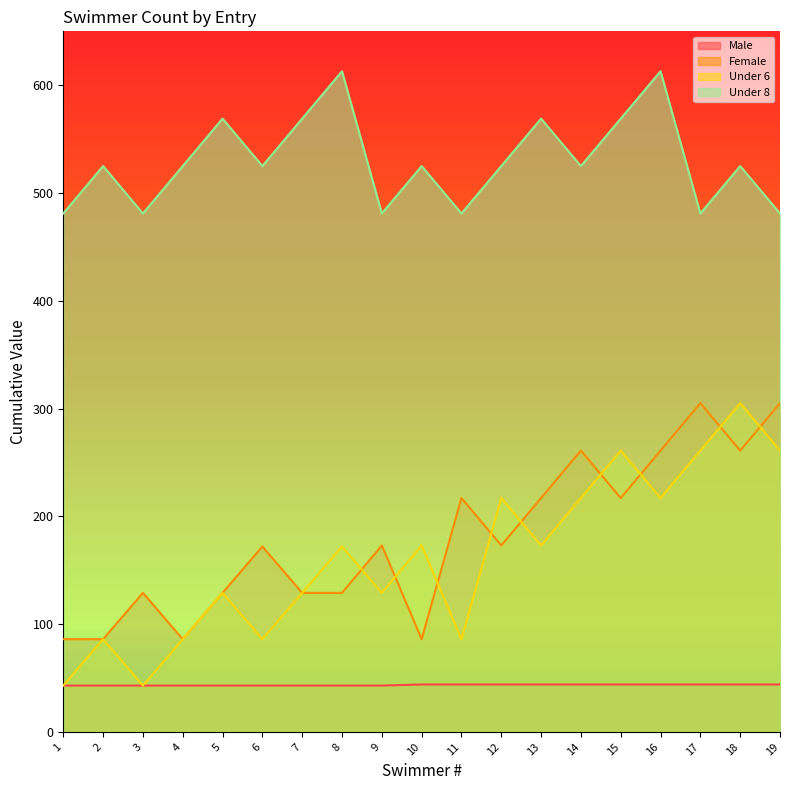

True or false: Female has more than 0 interior local peaks.

True